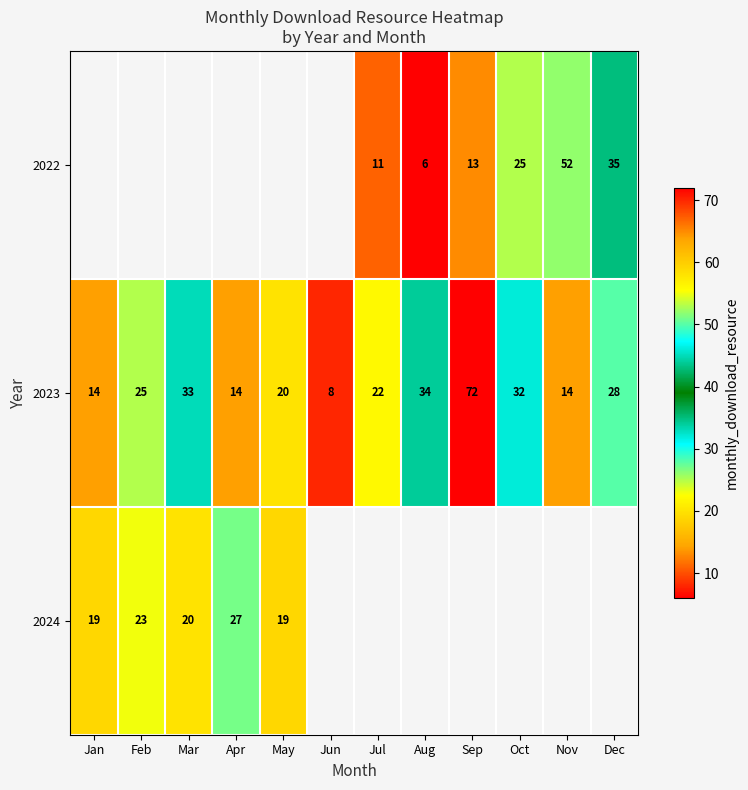

The value of 2023 at May is 12. True or false?

False